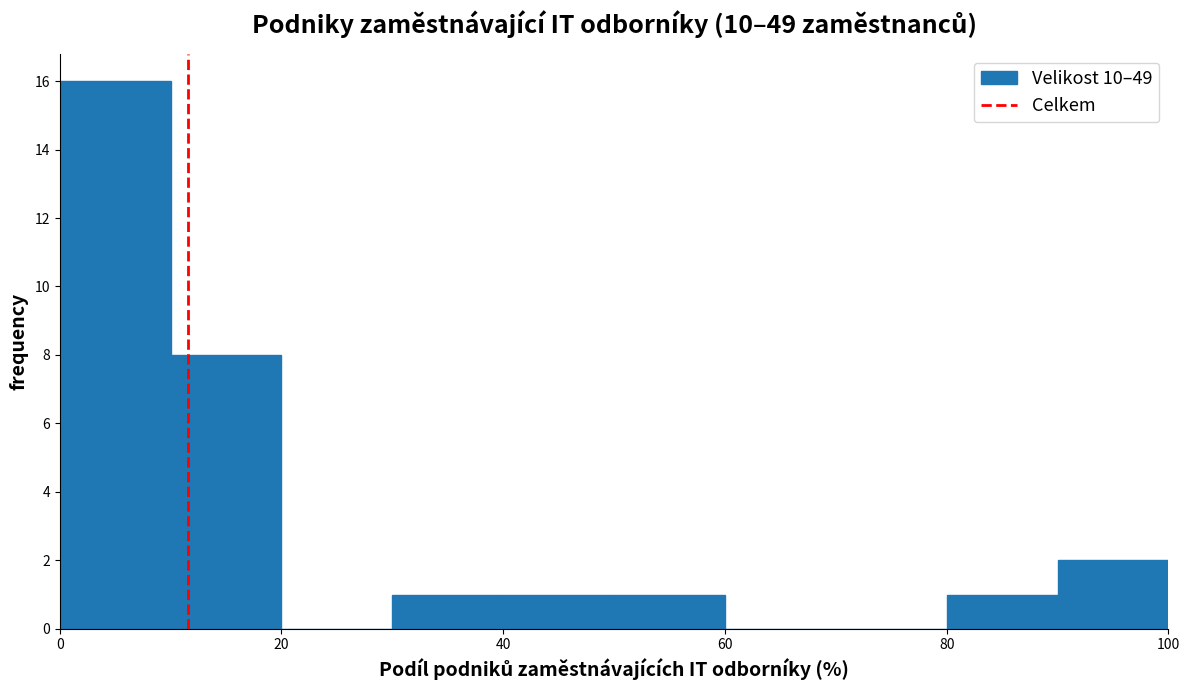

Reading left to right, list every bar in this chart as the range it spans on the x-axis followed by its height. The values are not printed on the chart, so give them approximately, as read against the axis.

0 to 10: 16
10 to 20: 8
20 to 30: 0
30 to 40: 1
40 to 50: 1
50 to 60: 1
60 to 70: 0
70 to 80: 0
80 to 90: 1
90 to 100: 2